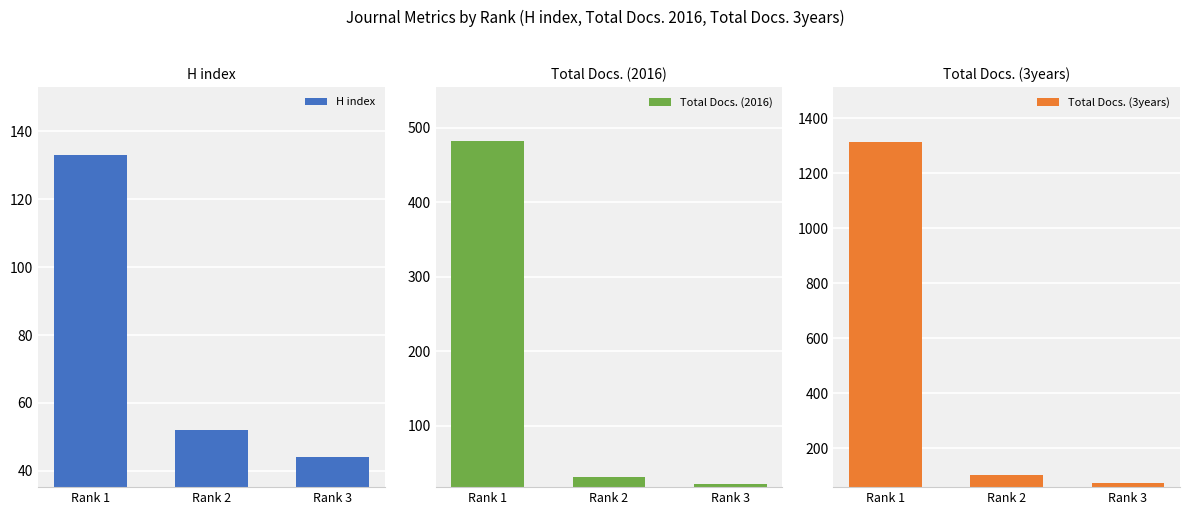

Which series has the widest spread of values?

Total Docs. (3years)